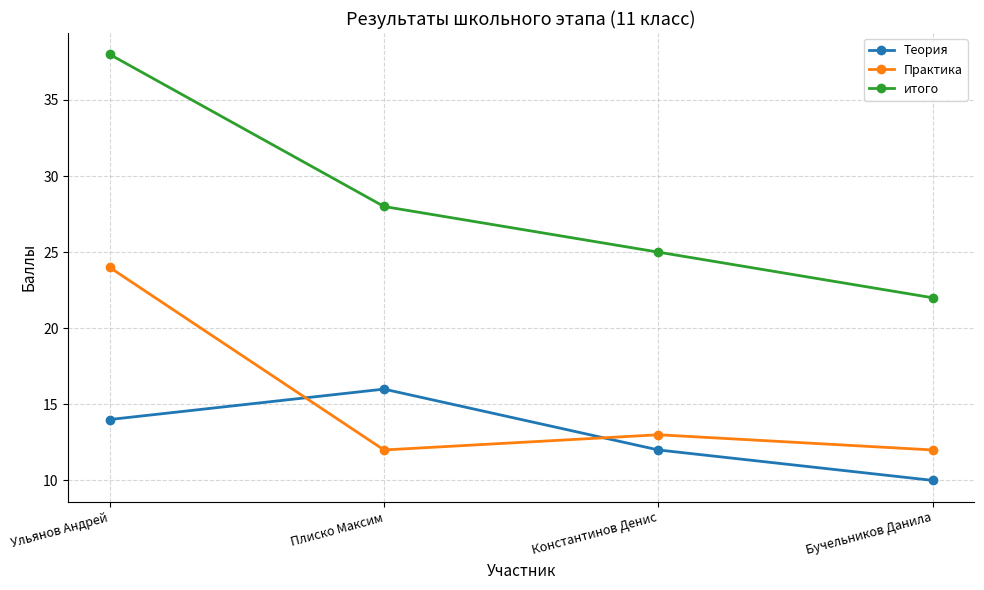

What is the highest value of the итого series?

38